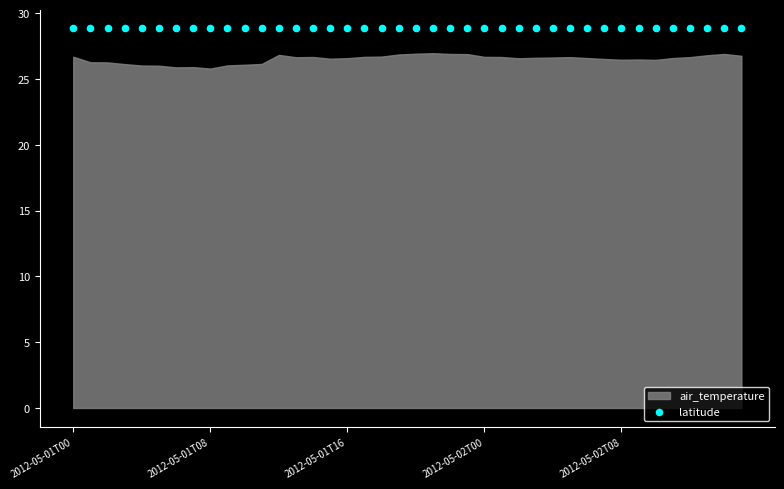

Which series contains the highest Y value?

latitude